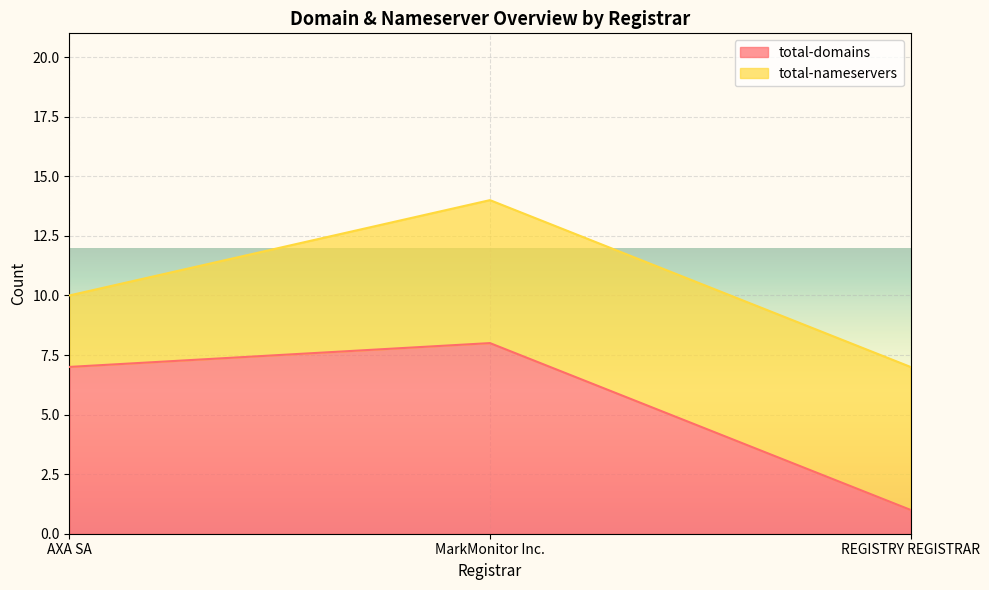

At which label is the value closest to 4?

AXA SA